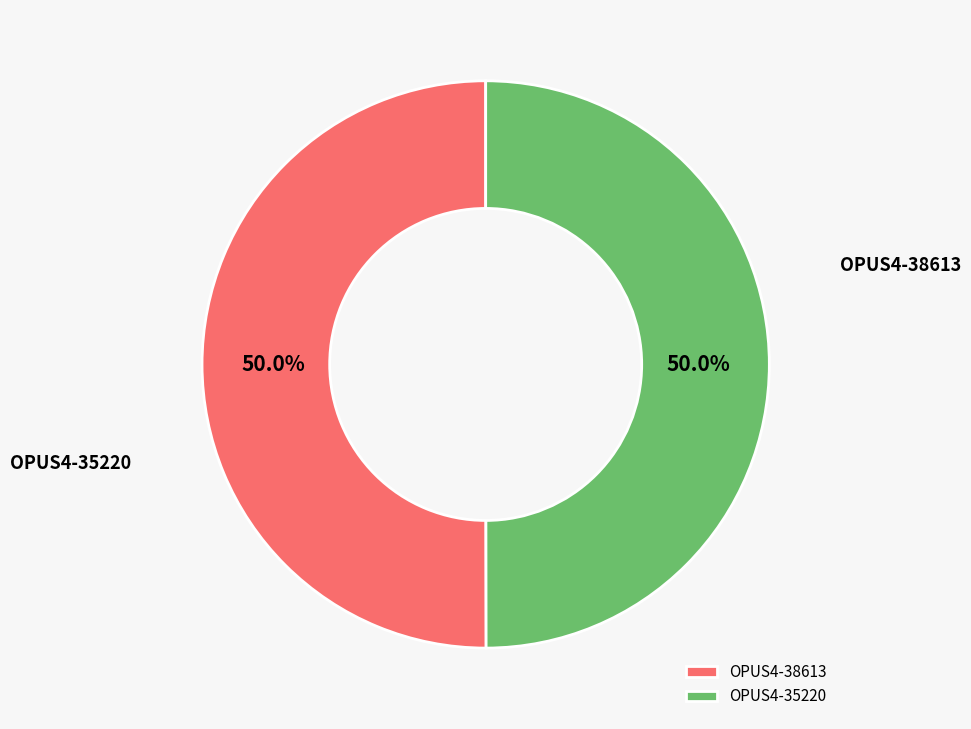

Combined, do OPUS4-38613 and OPUS4-35220 account for over 50%?

Yes